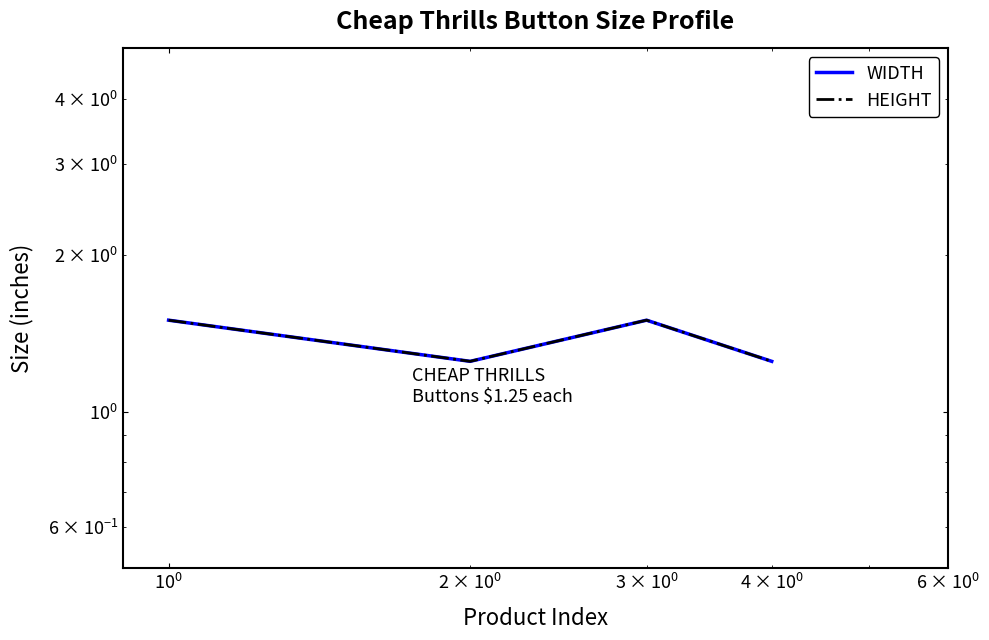

How many lines are shown in the chart?

2